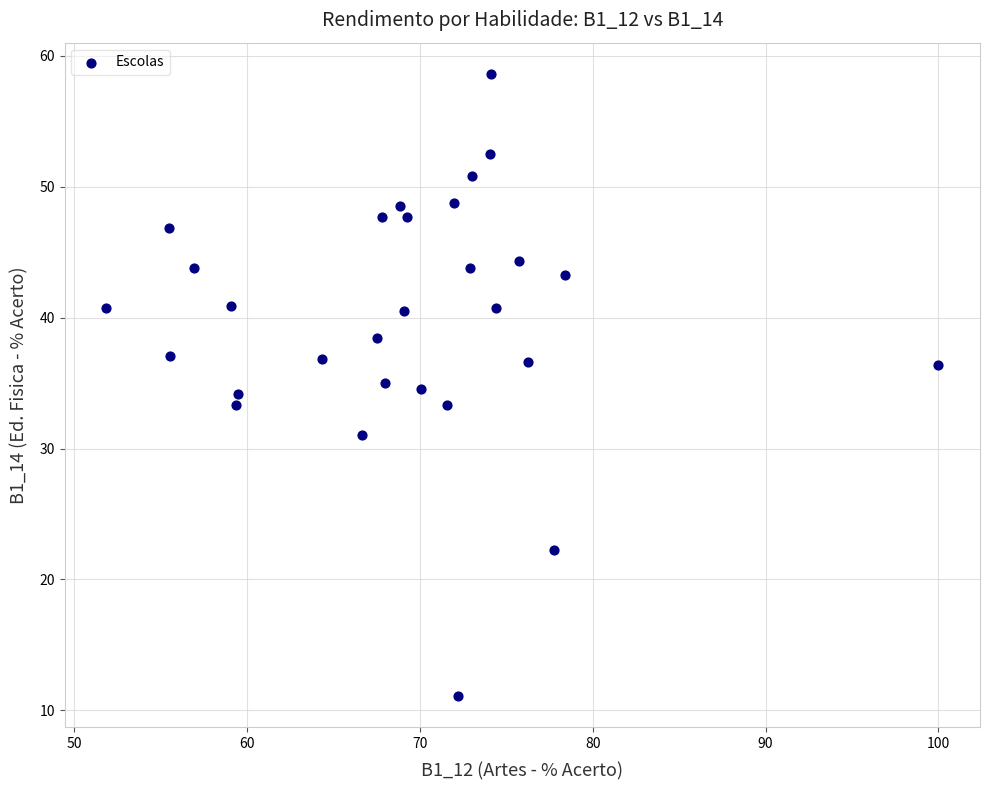

What is the range of Y values (max minus min)?

47.5